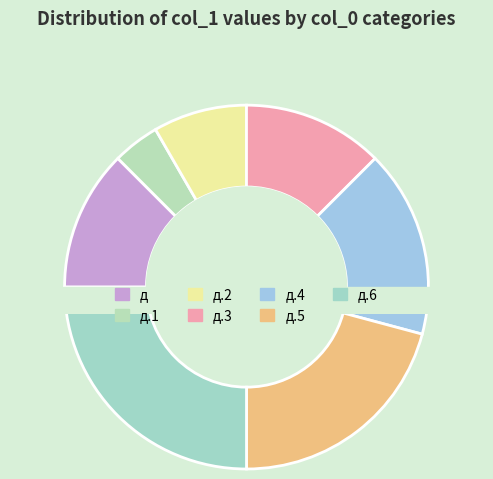

Approximately how many times larger is the value at д compared to д.1?

3.0